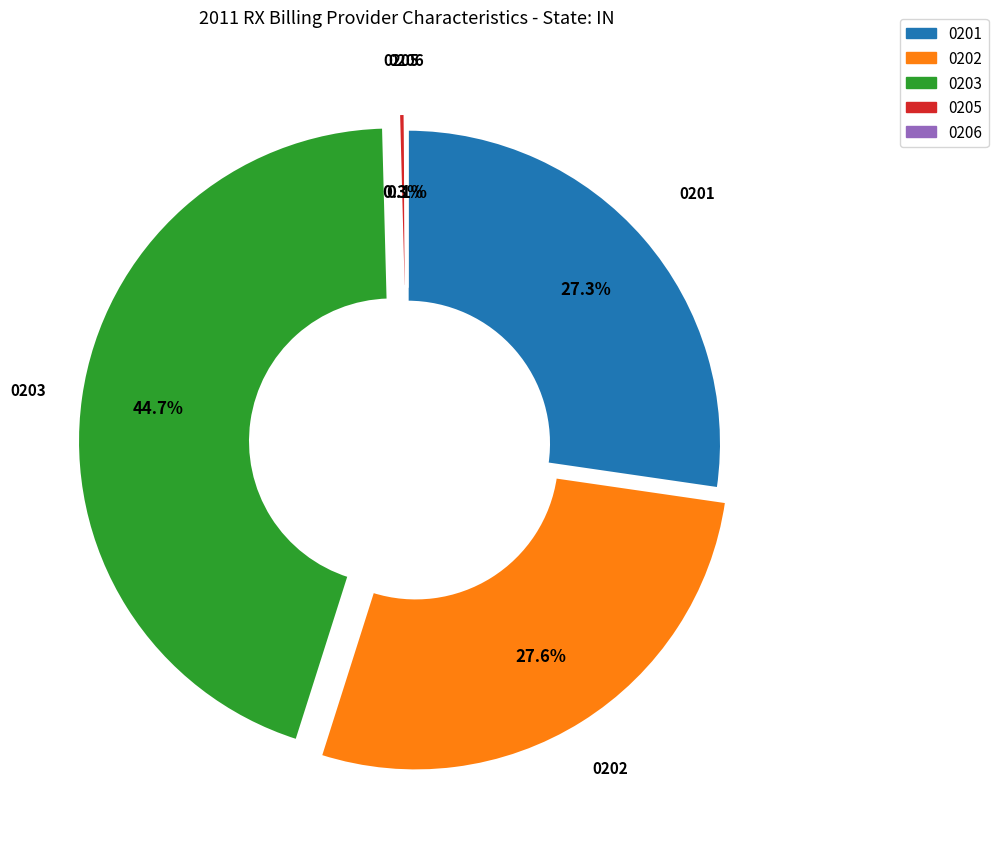

Which category has the biggest portion of the pie?

0203